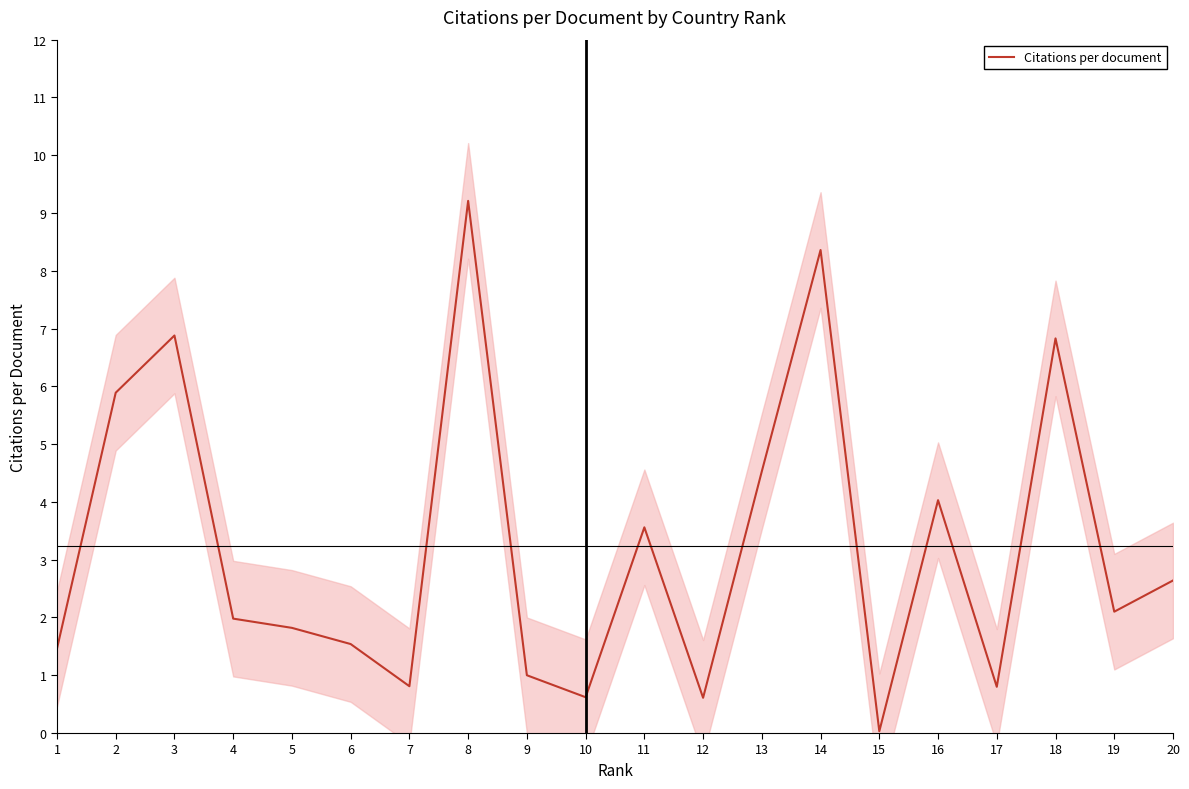

The value of Citations per document at 16 is 4.0. True or false?

True